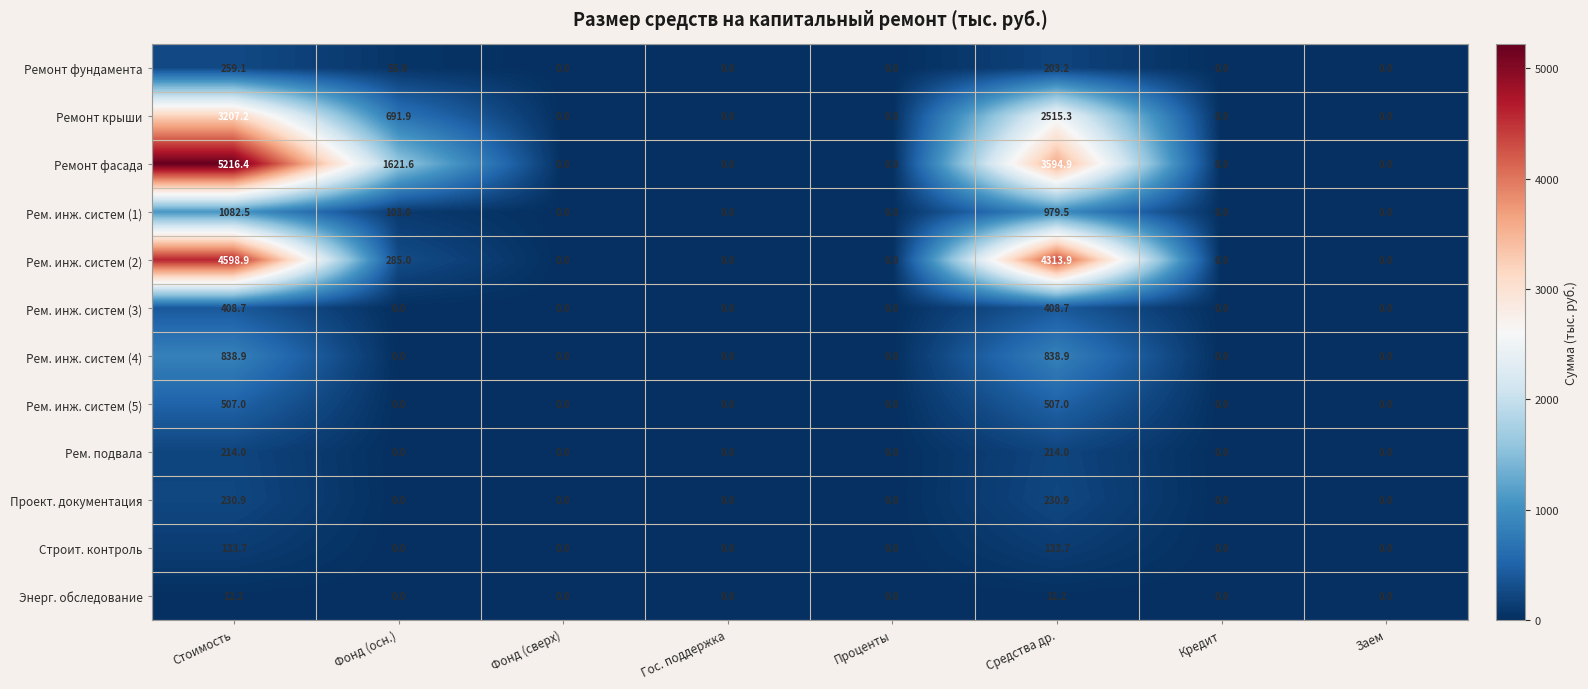

List the series in order of their peak value, lowest first.

Энерг. обследование, Строит. контроль, Рем. подвала, Проект. документация, Ремонт фундамента, Рем. инж. систем (3), Рем. инж. систем (5), Рем. инж. систем (4), Рем. инж. систем (1), Ремонт крыши, Рем. инж. систем (2), Ремонт фасада